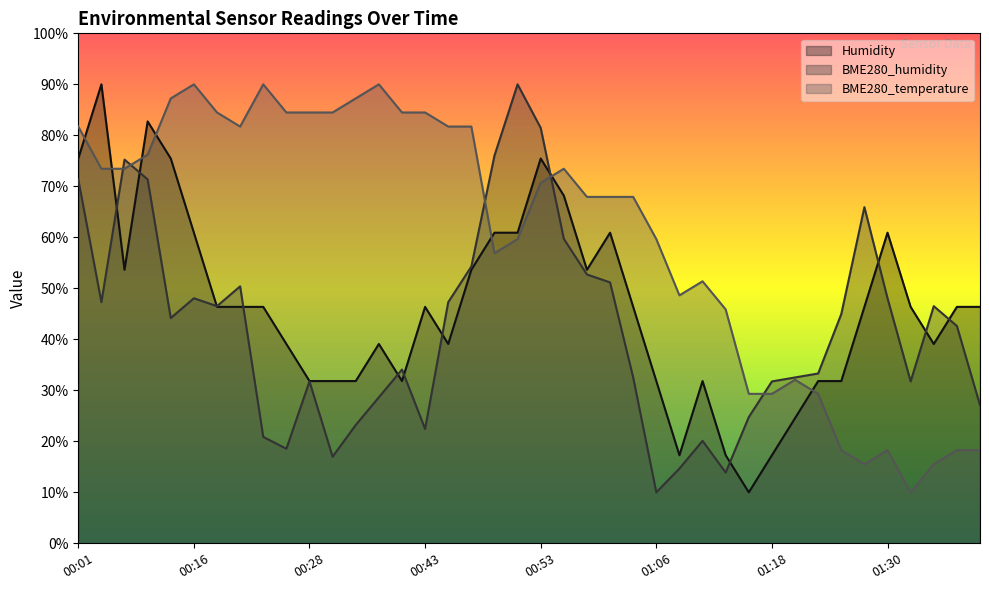

Is it true that Humidity equals 60.9 at 00:48?

True